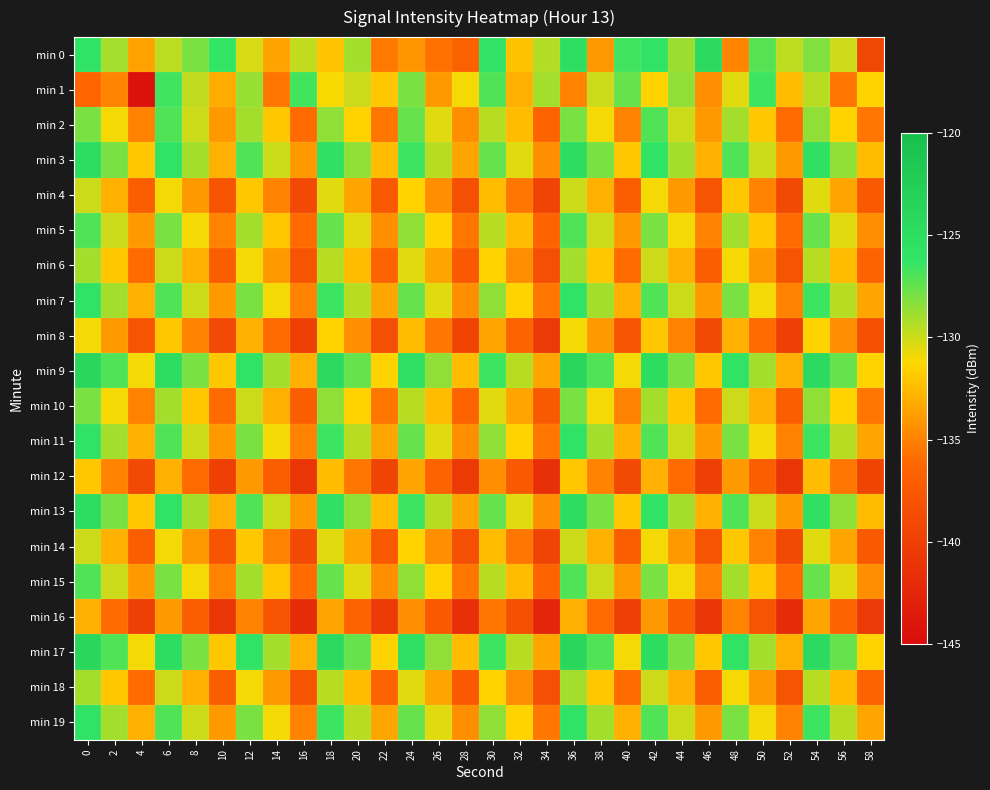

How many data points does each series have?

30